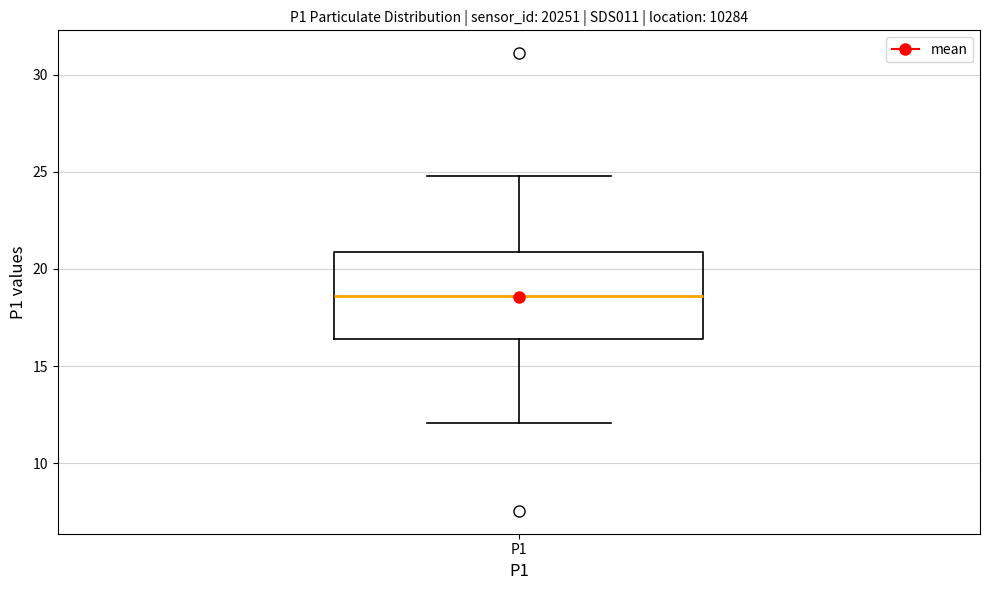

Where does the upper whisker of the box for P1 end on the y-axis? The values are not printed on the chart, so give them approximately, as read against the axis.

25.0